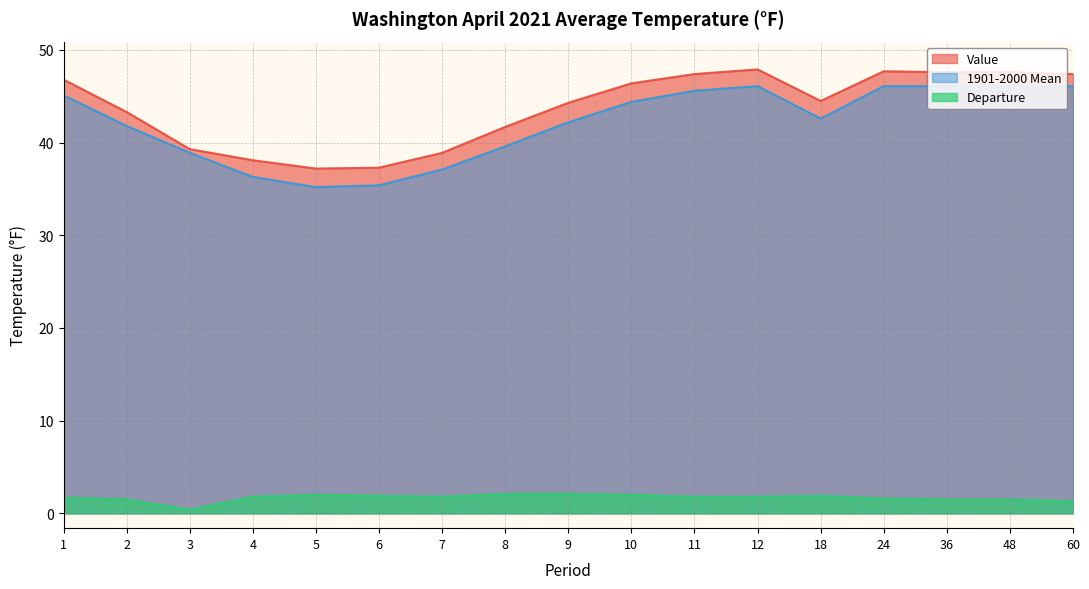

The value of Departure at 5 is 2.0. True or false?

True